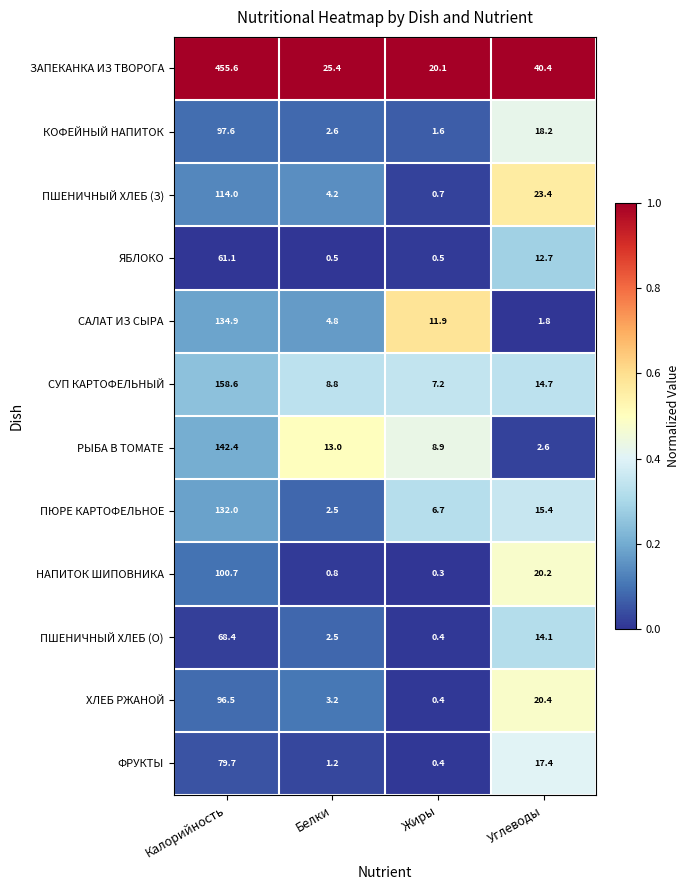

At Углеводы, list the series in order from largest to smallest.

ЗАПЕКАНКА ИЗ ТВОРОГА, ПШЕНИЧНЫЙ ХЛЕБ (З), ХЛЕБ РЖАНОЙ, НАПИТОК ШИПОВНИКА, КОФЕЙНЫЙ НАПИТОК, ФРУКТЫ, ПЮРЕ КАРТОФЕЛЬНОЕ, СУП КАРТОФЕЛЬНЫЙ, ПШЕНИЧНЫЙ ХЛЕБ (О), ЯБЛОКО, РЫБА В ТОМАТЕ, САЛАТ ИЗ СЫРА